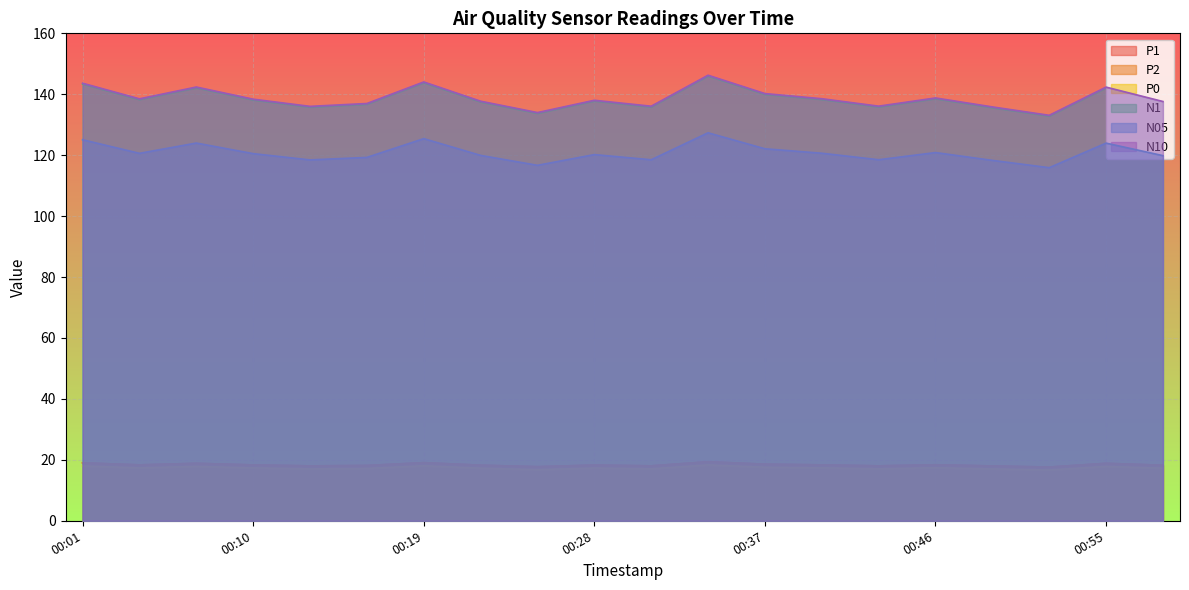

What is the total value across all series at 00:49?

442.8